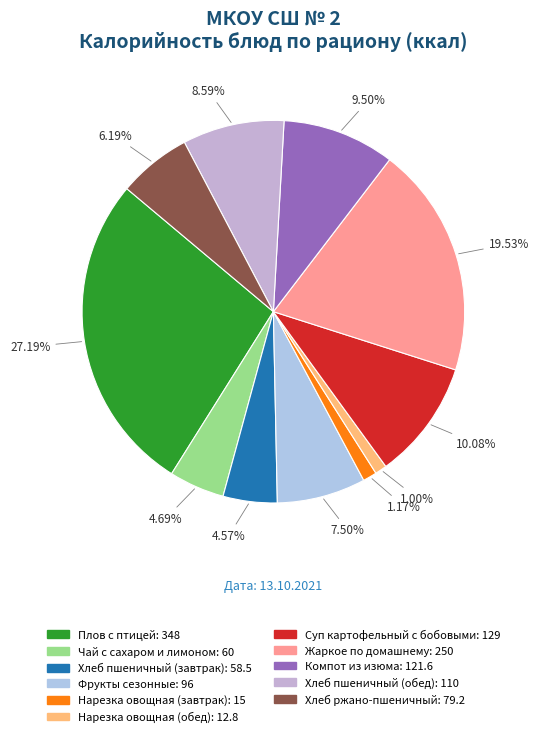

How much of the chart is everything except Хлеб пшеничный (завтрак)?

95.4%